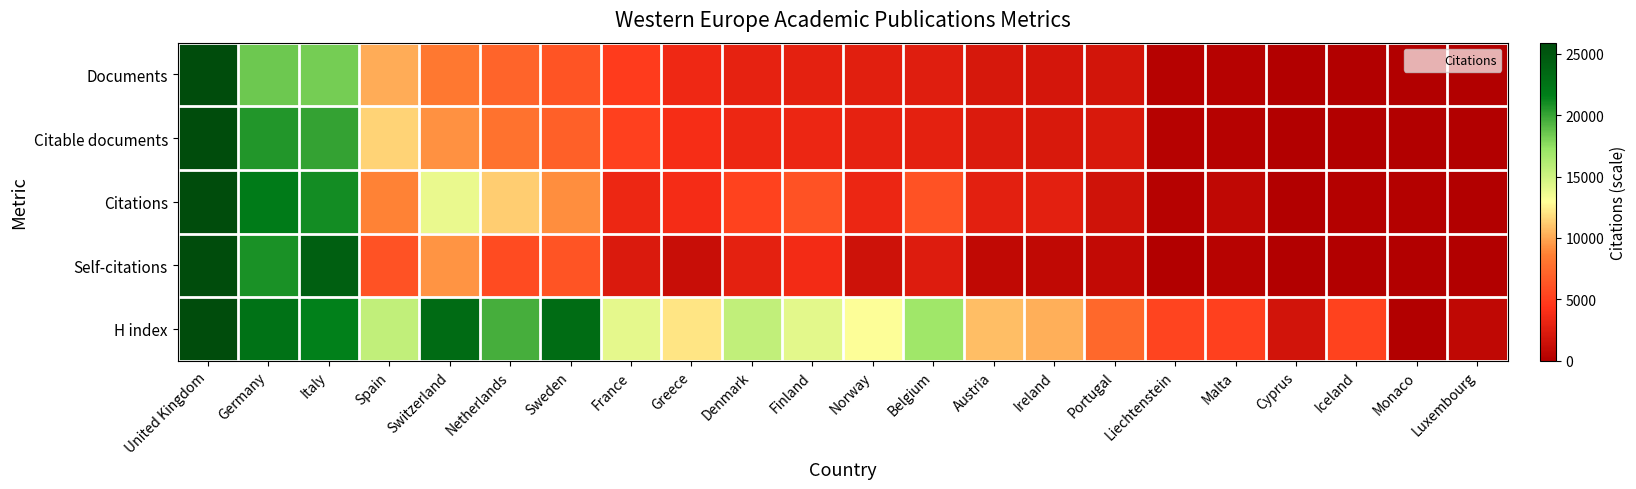

Rank the series by their maximum value, from lowest to highest.

Documents, Citable documents, Citations, Self-citations, H index